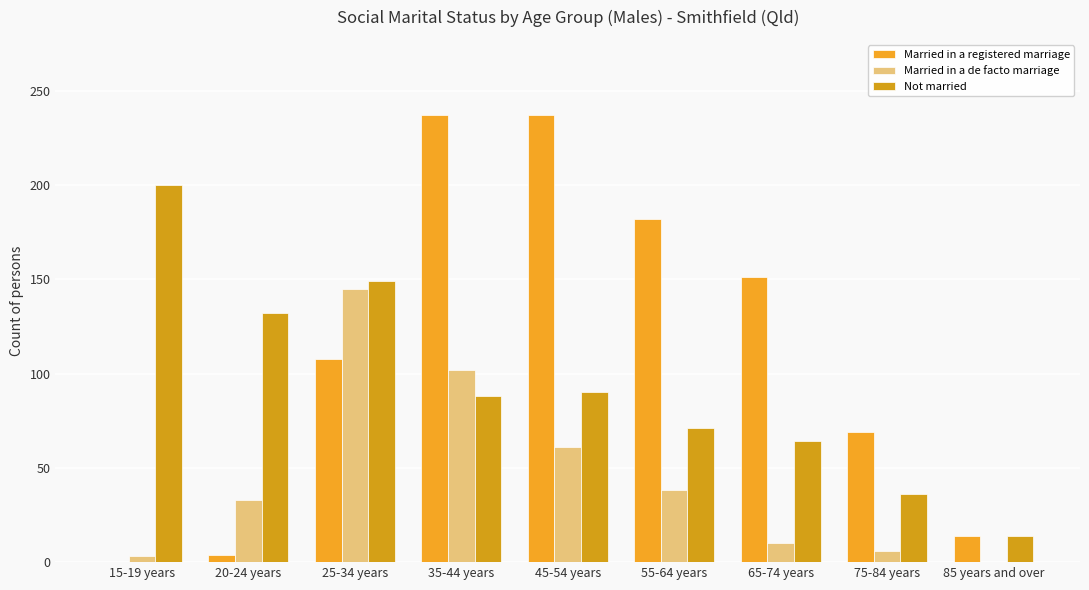

What position from the left is 45-54 years?

5